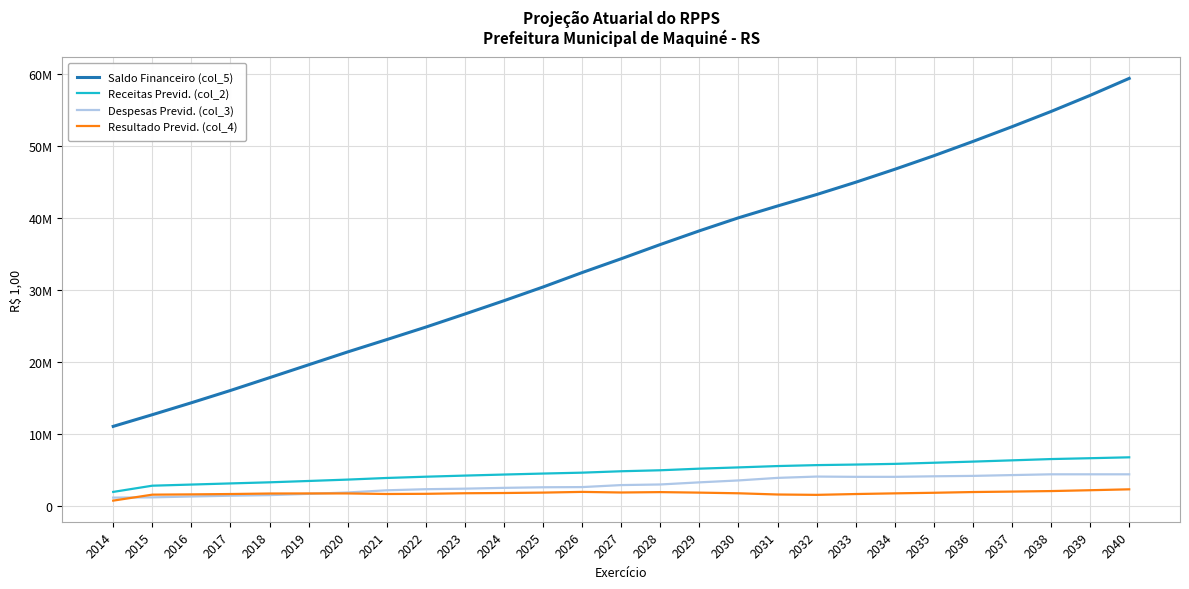

Does the chart have visible grid lines?

Yes